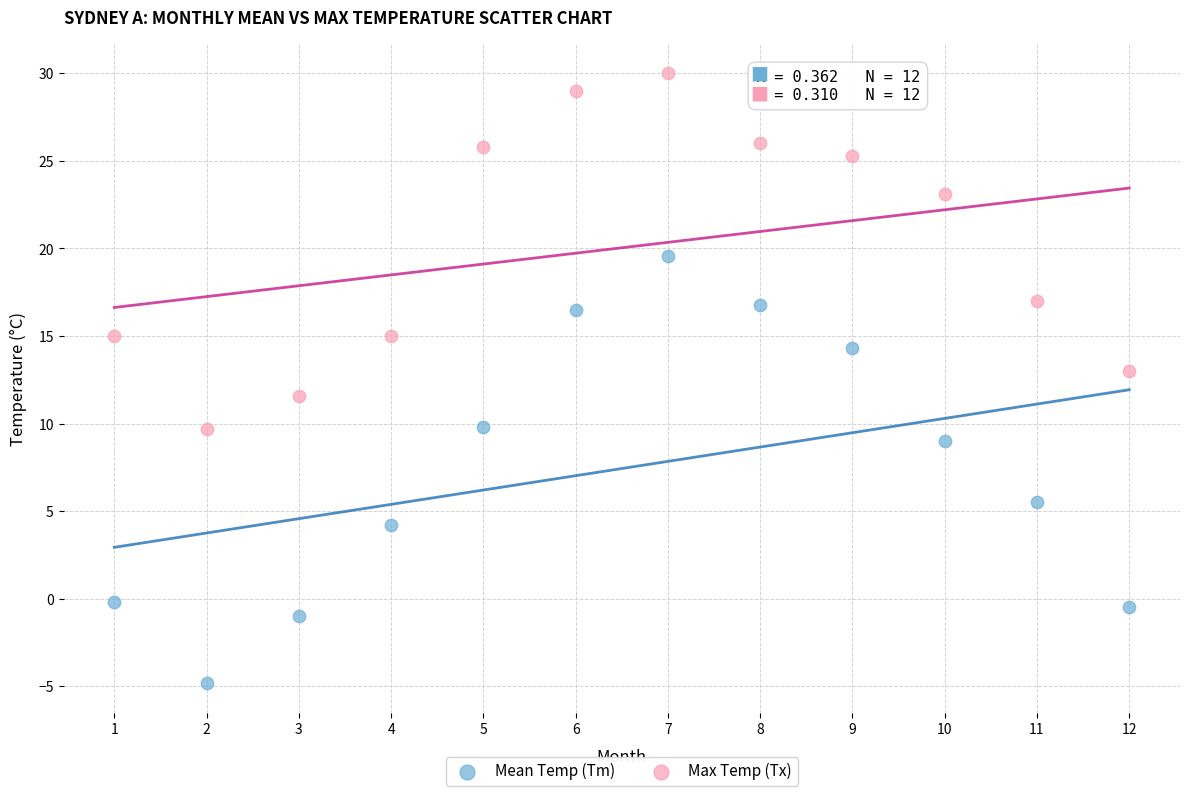

Which series contains the highest Y value?

Max Temp (Tx)